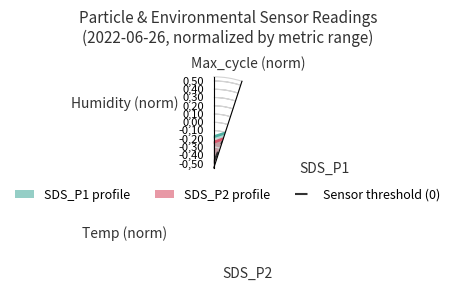

Reading right to left, what are all the values shown in this chart?

-0.1	-0.2	-0.5	-0.2	0.1	-0.1